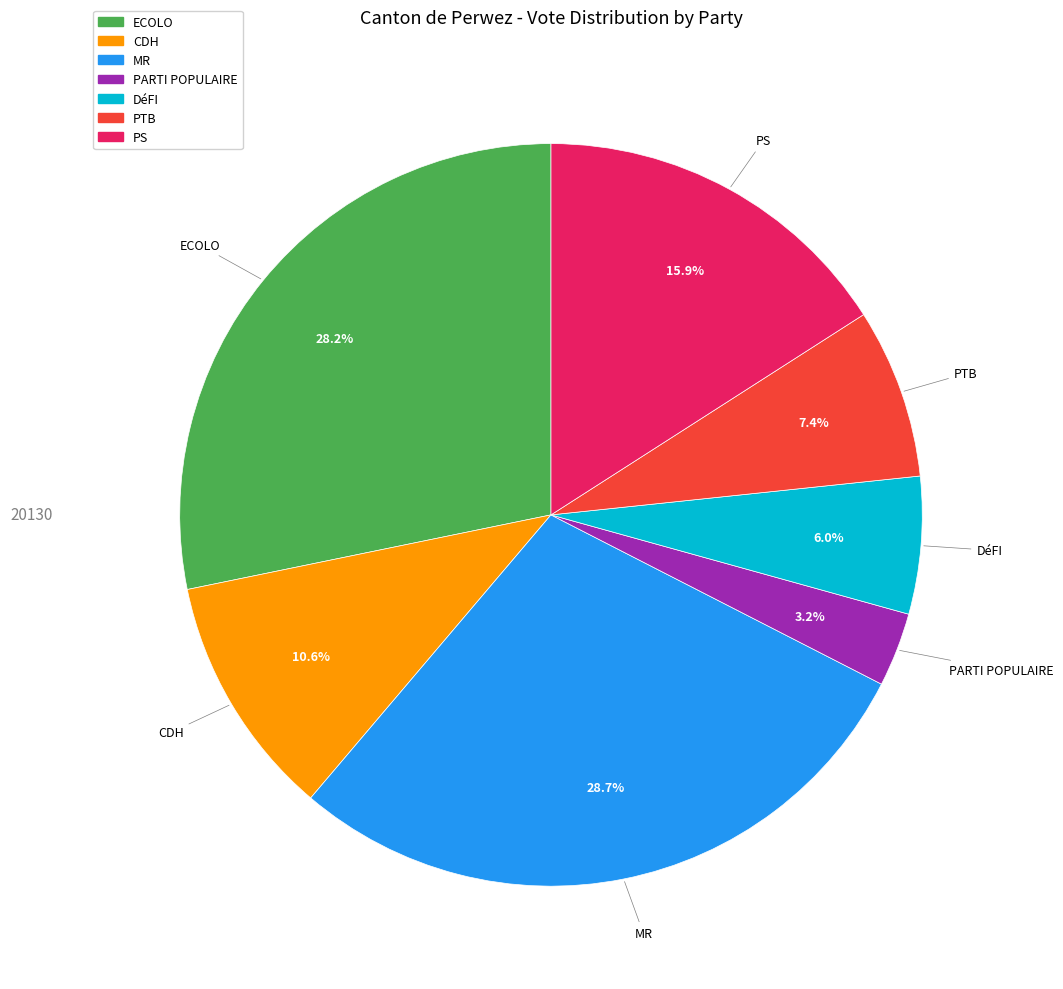

Is the sum of PTB and ECOLO greater than half?

No